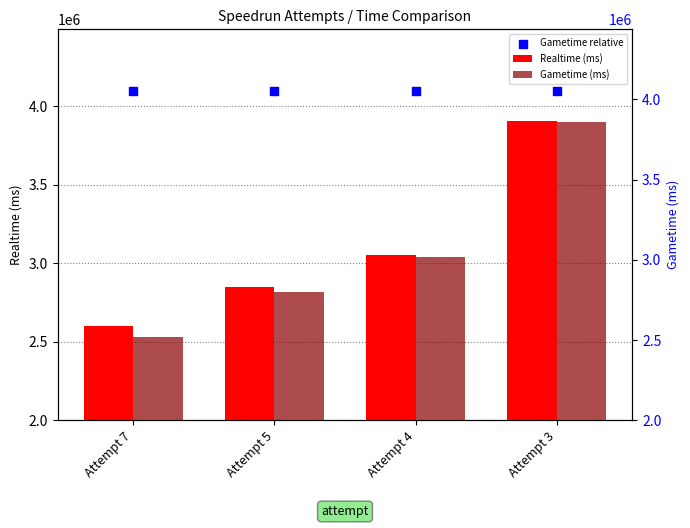

Is the value of Gametime relative at Attempt 4 greater than the value of Realtime (ms) at Attempt 4?

Yes